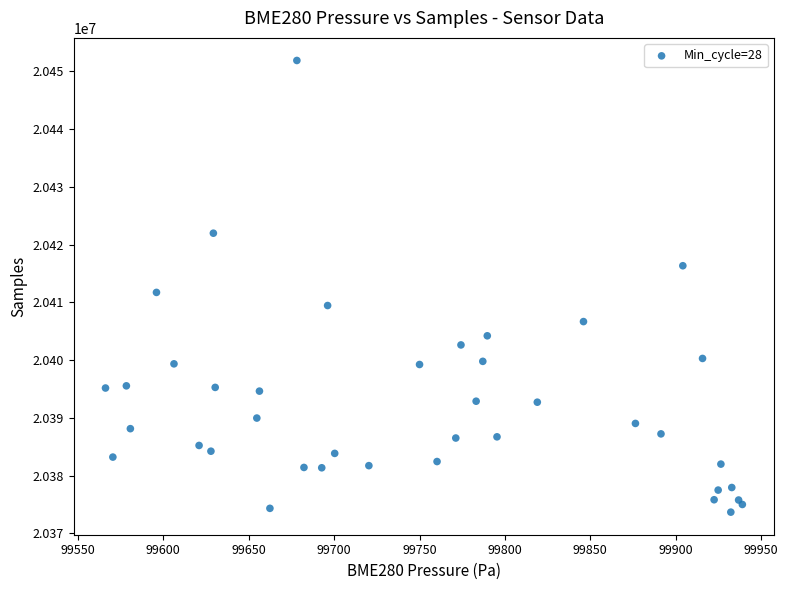

What Y value in the scatter plot is closest to 20412777?

20411721